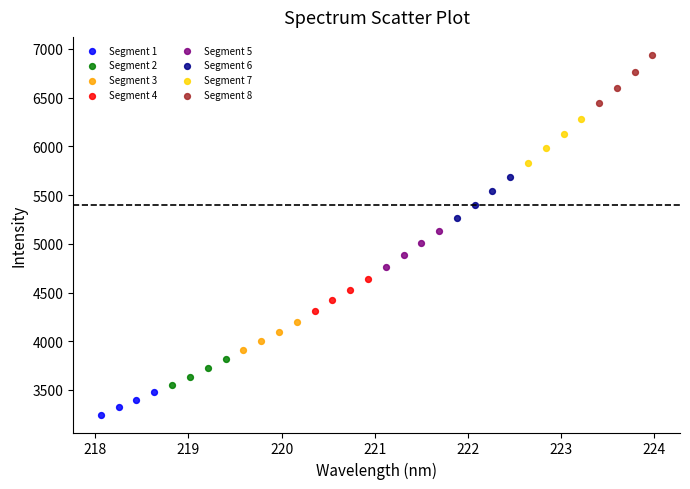

Which series contains the highest Y value?

Segment 8